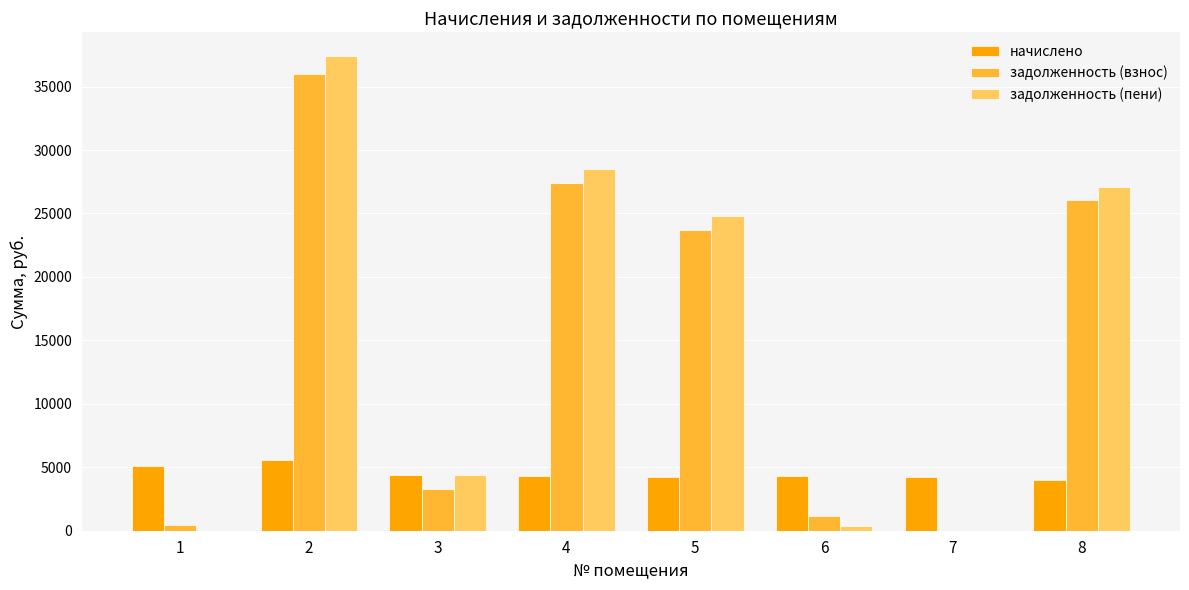

What is the sum of the начислено values at 1 and 4?

9446.4